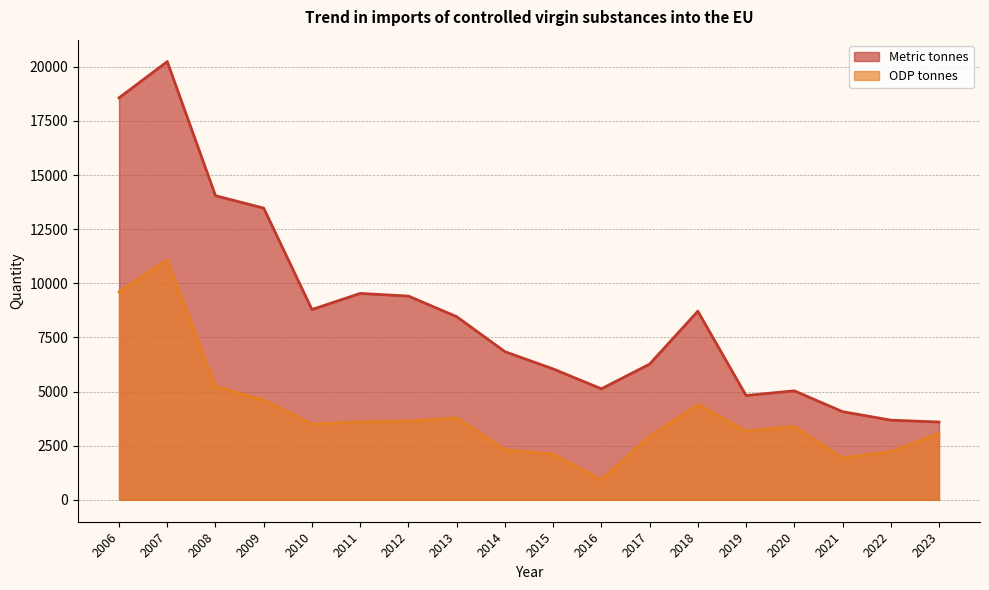

What is the lowest value of the Metric tonnes series?

3593.2